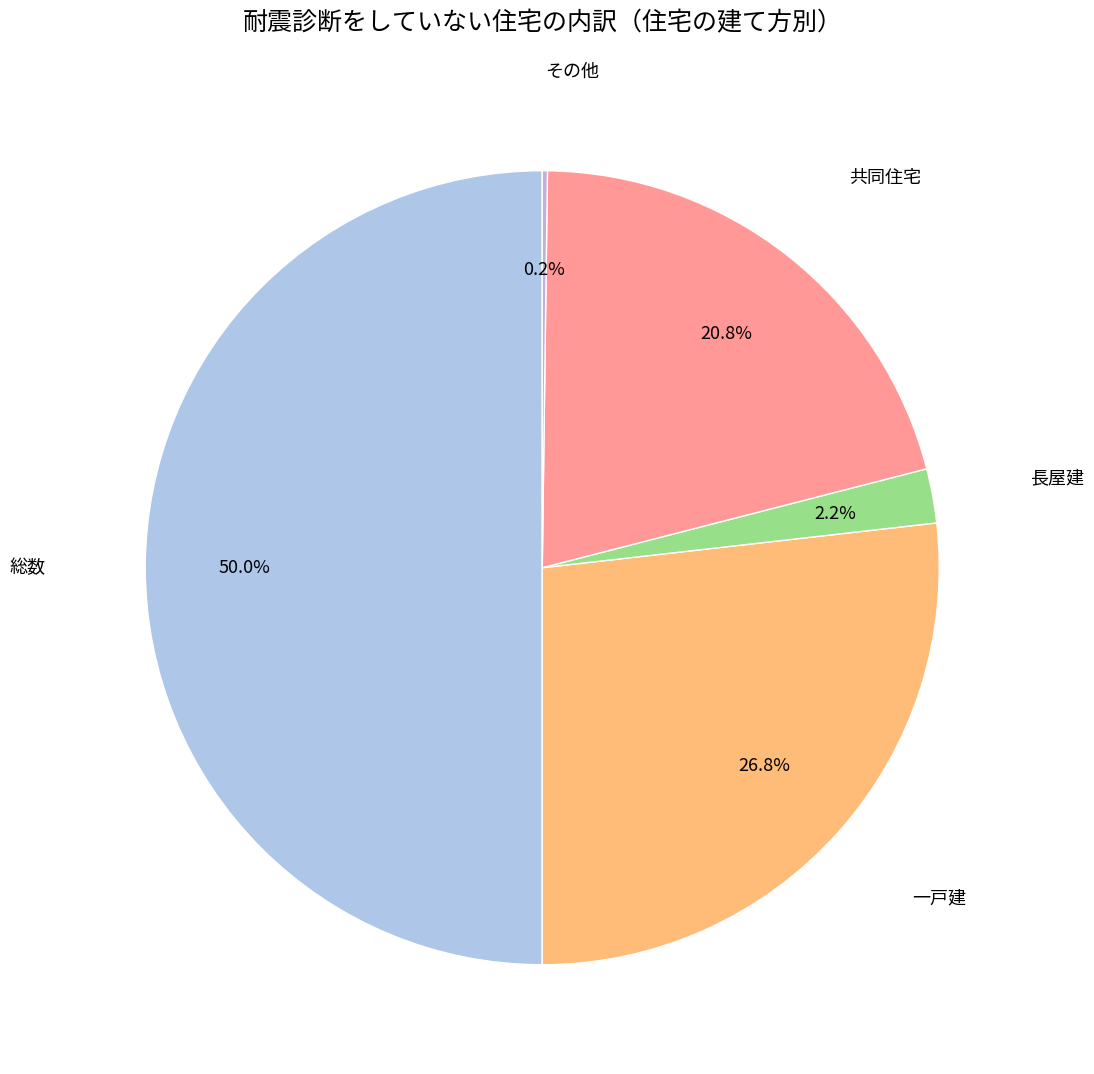

The 長屋建 slice represents 14% of the pie. True or false?

False